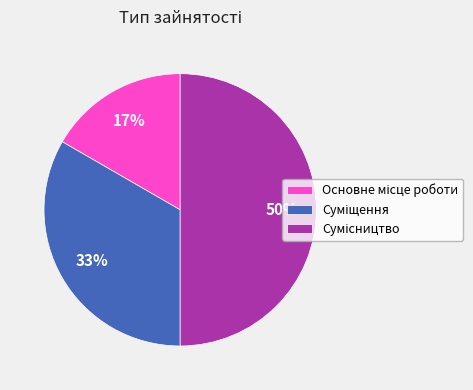

To the nearest percent, what is the difference between the largest and smallest slice percentages?

33%